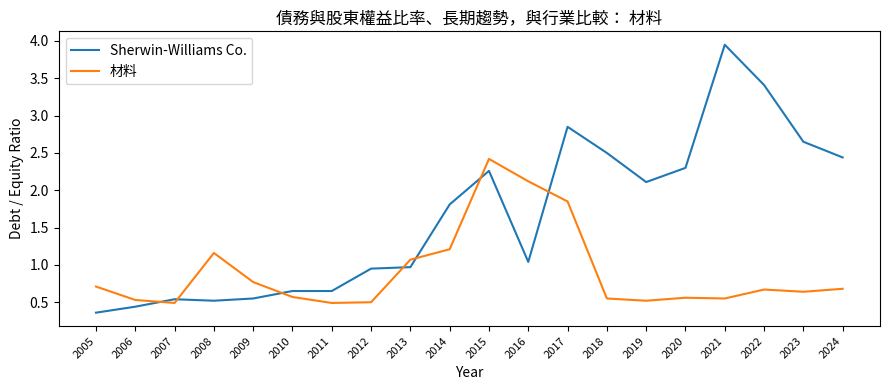

What is the average value of the Sherwin-Williams Co. series?

1.6